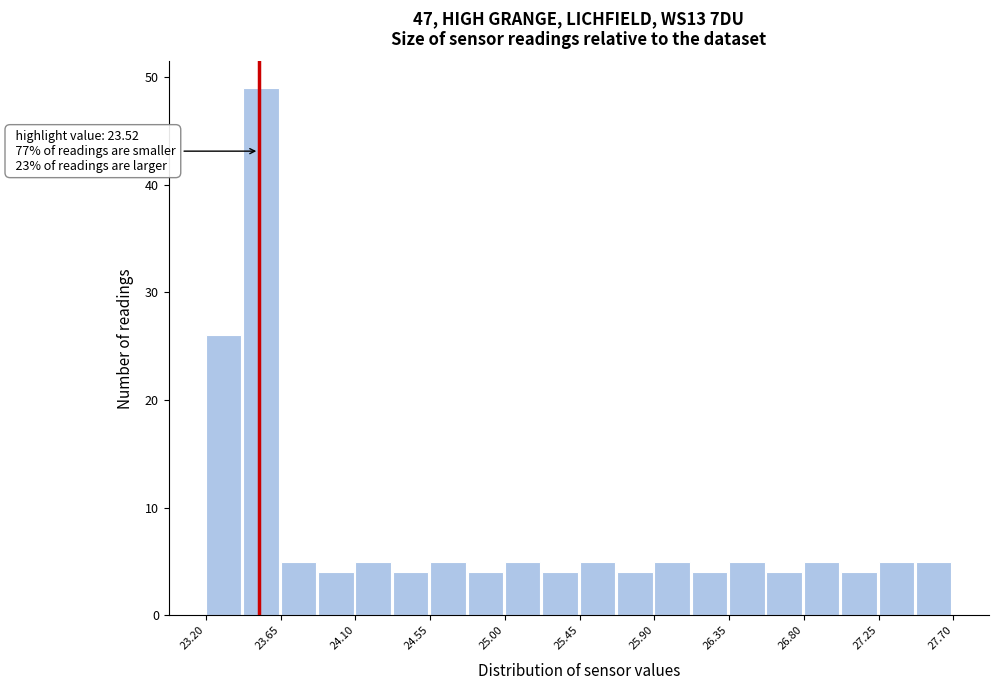

Over which range of the x-axis is the bar tallest?

23.425 to 23.650